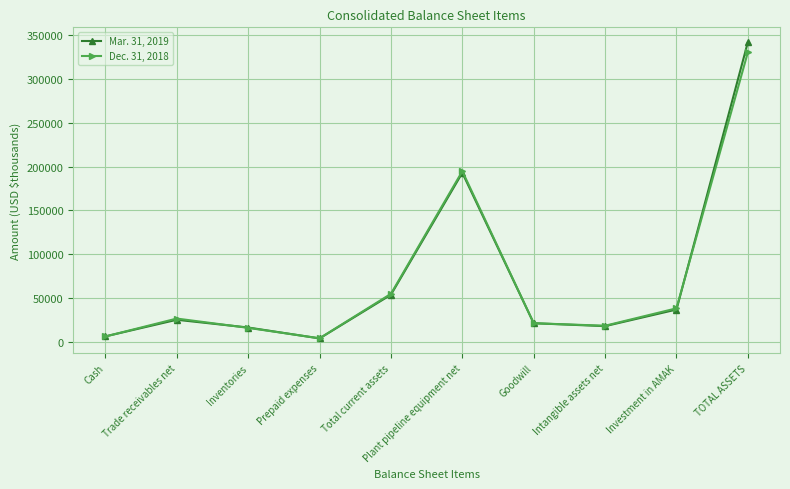

Which series has the largest range (max minus min)?

Mar. 31, 2019